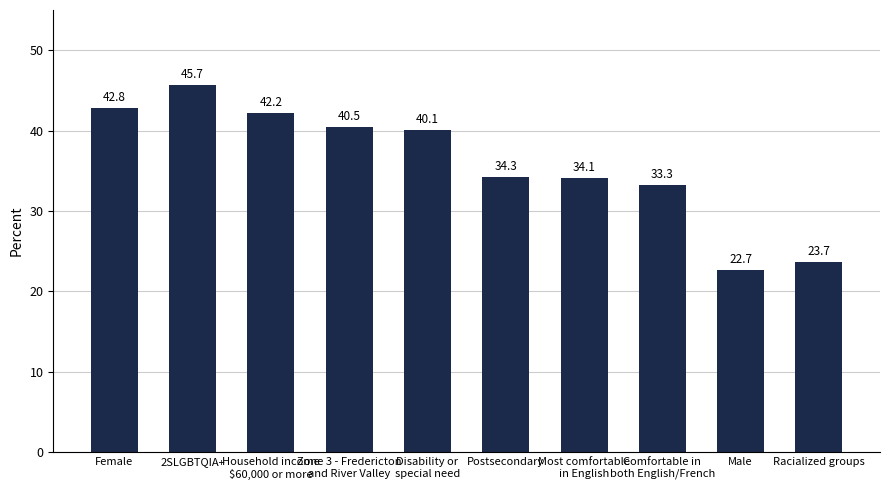

What is the sum of the values at Postsecondary and Zone 3 - Fredericton
and River Valley?

74.8